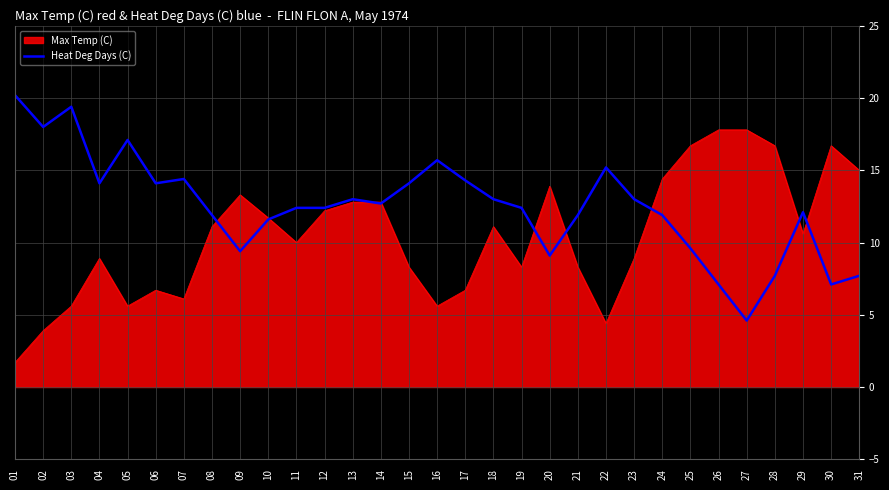

Does the chart display data point markers on the line(s)?

No